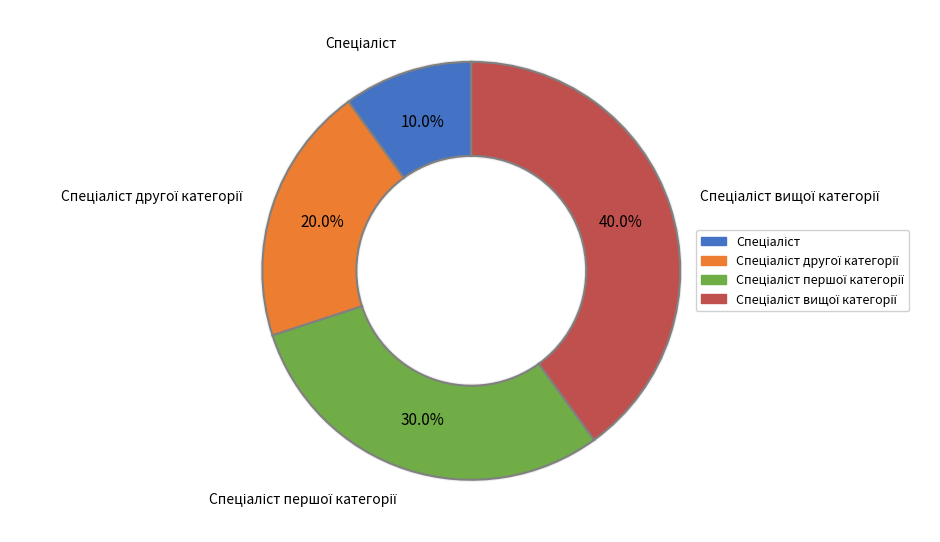

Count the number of slices in the pie.

4